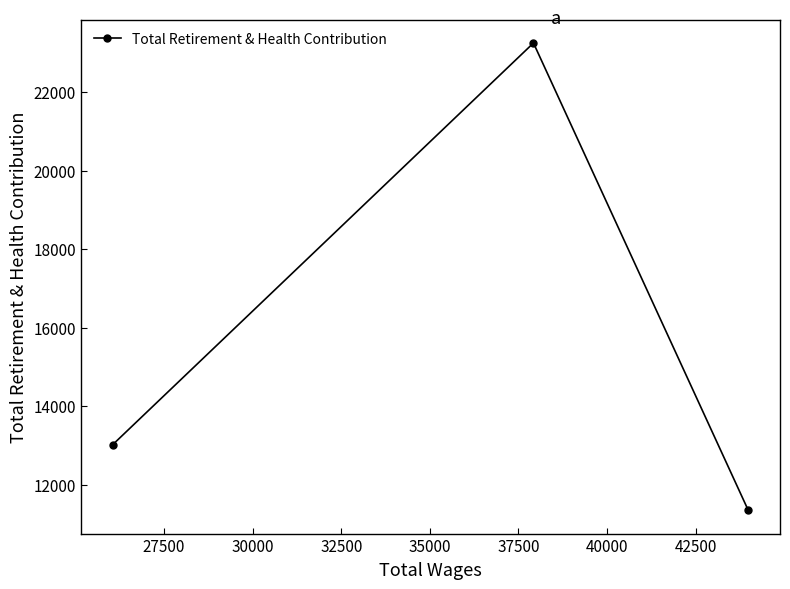

What is the minimum value shown in the chart?

11351